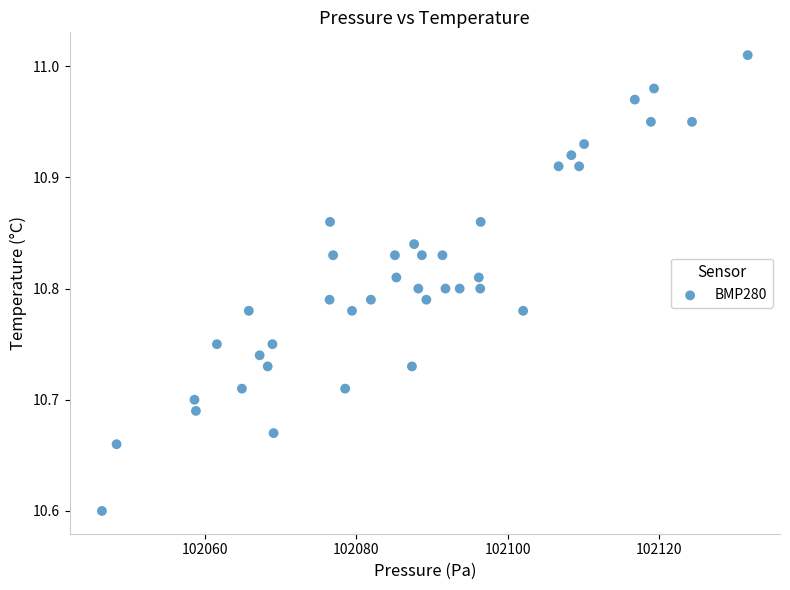

What Y value in the scatter plot is closest to 10?

10.6